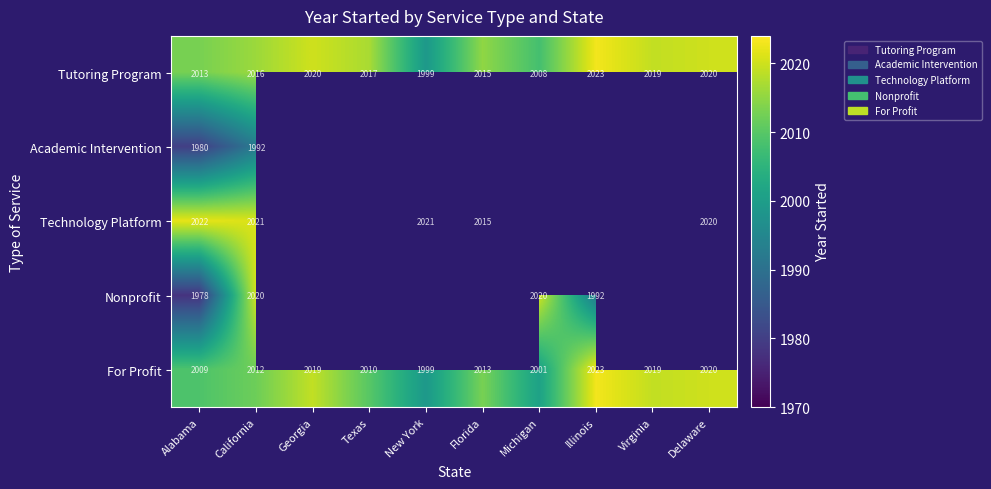

The For Profit series shows 2019 at Georgia. True or false?

True